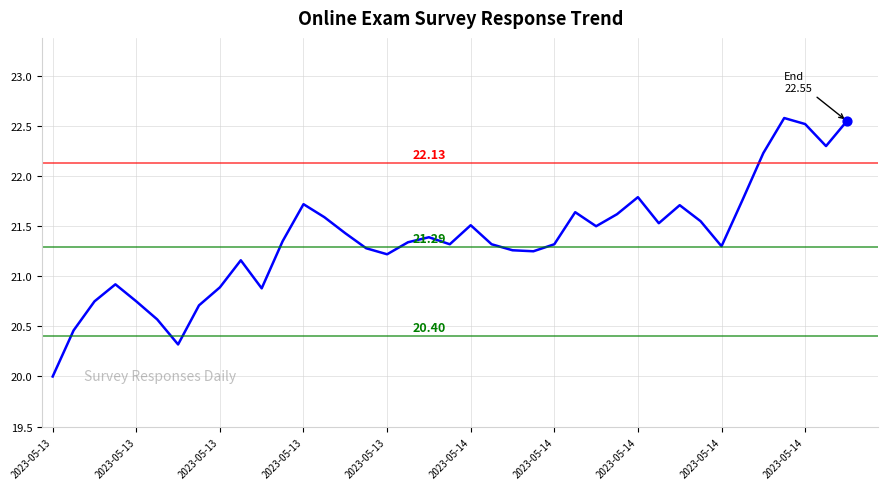

What is the difference between the maximum and minimum values?

2.6